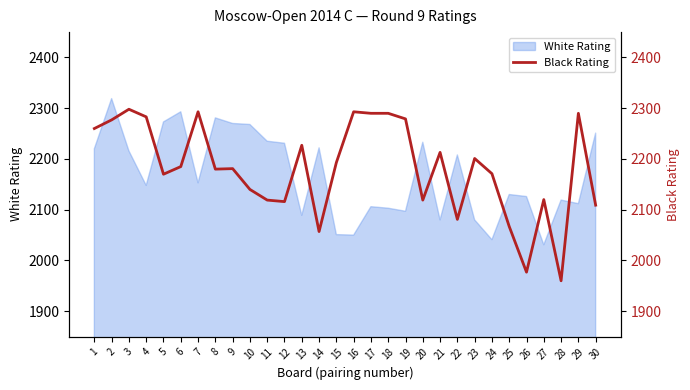

What is the maximum value for White Rating?

2319